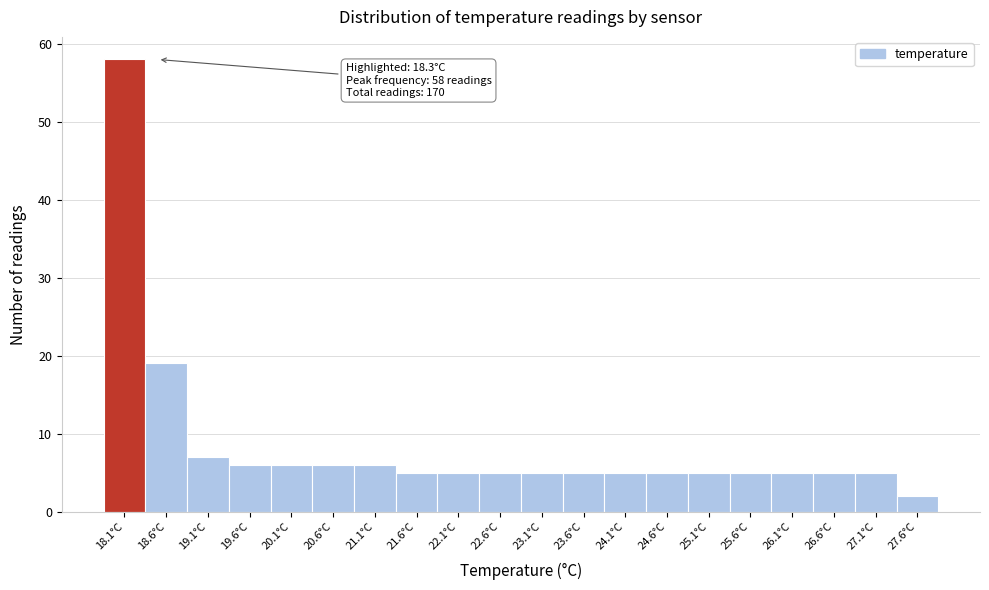

Which range on the x-axis has the tallest bar?

17.9 to 18.4